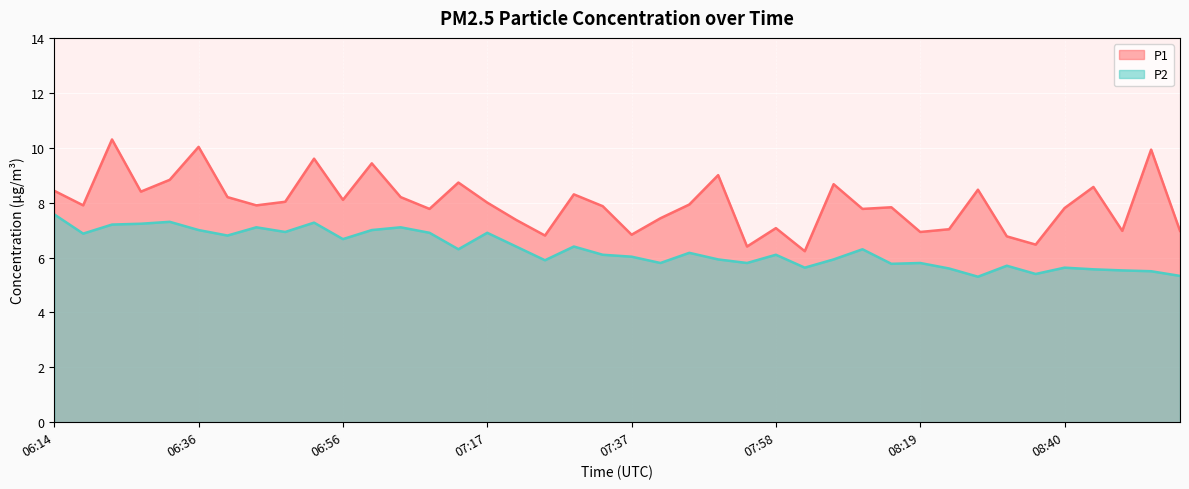

True or false: P1 has more than 2 interior local peaks.

True